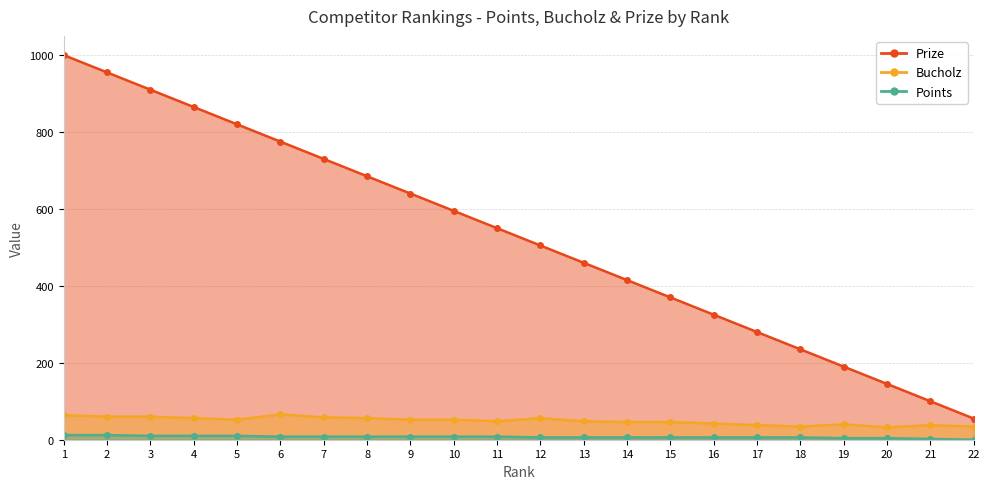

The Bucholz series shows 17 at 22. True or false?

False